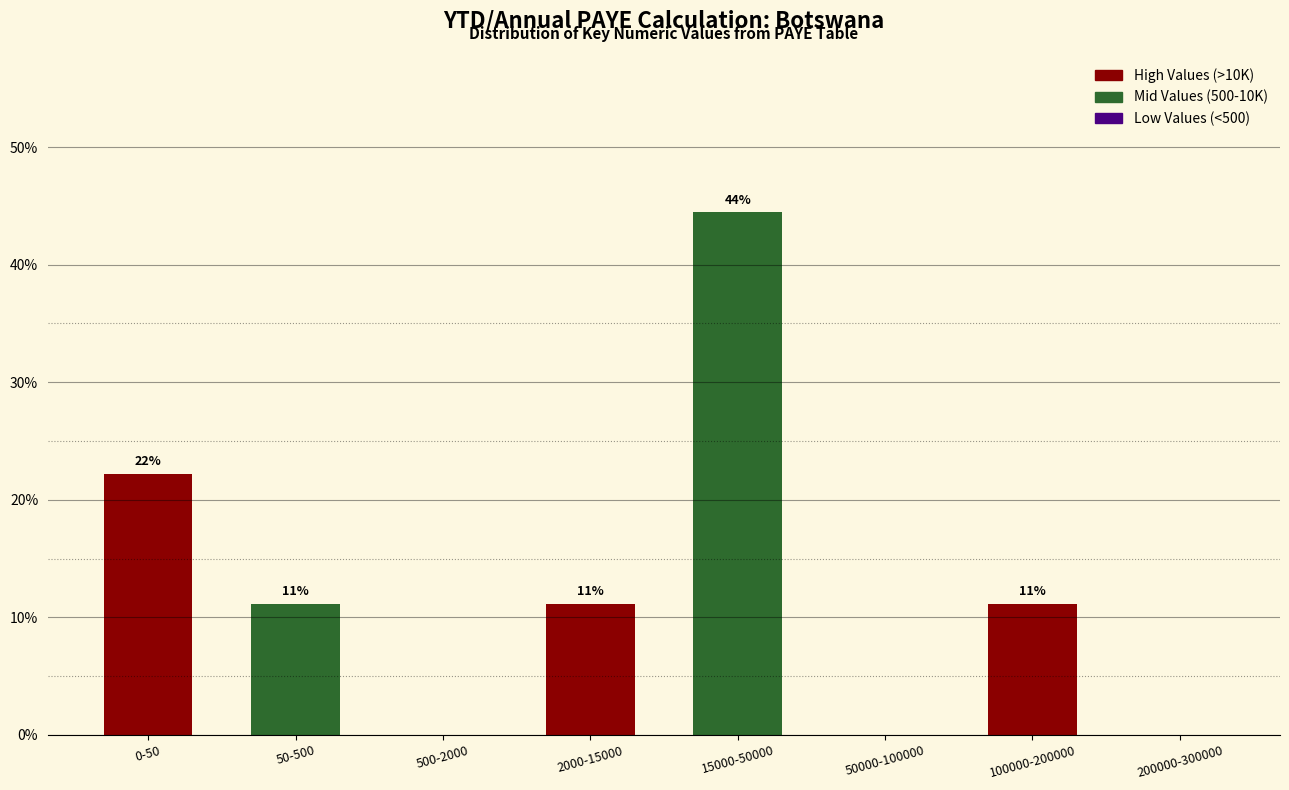

Are the bars horizontal?

No